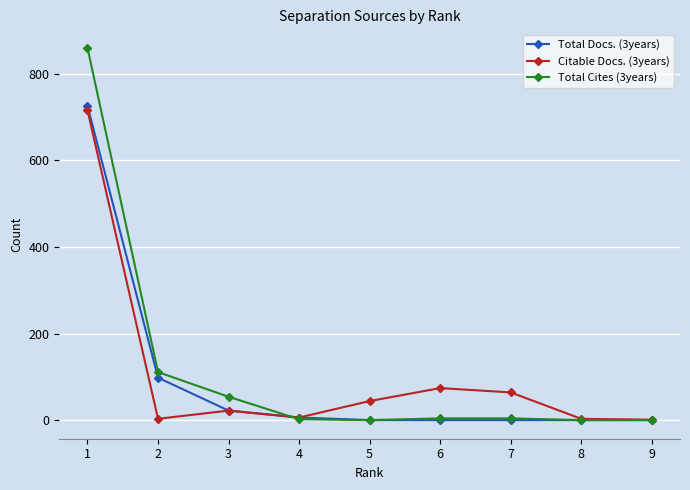

What is the highest value of the Total Docs. (3years) series?

726